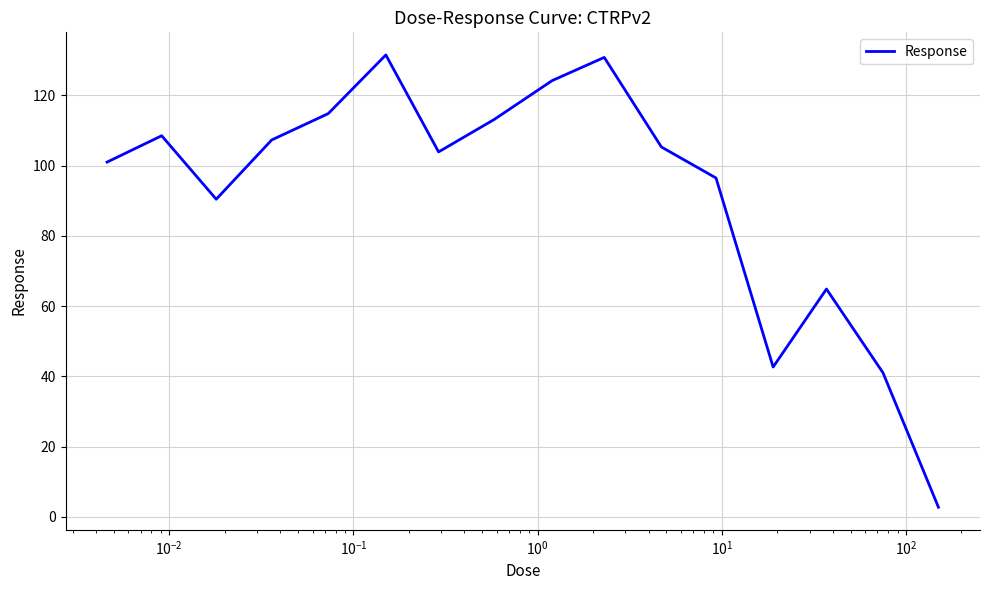

What is the difference between the maximum and minimum values?

128.7